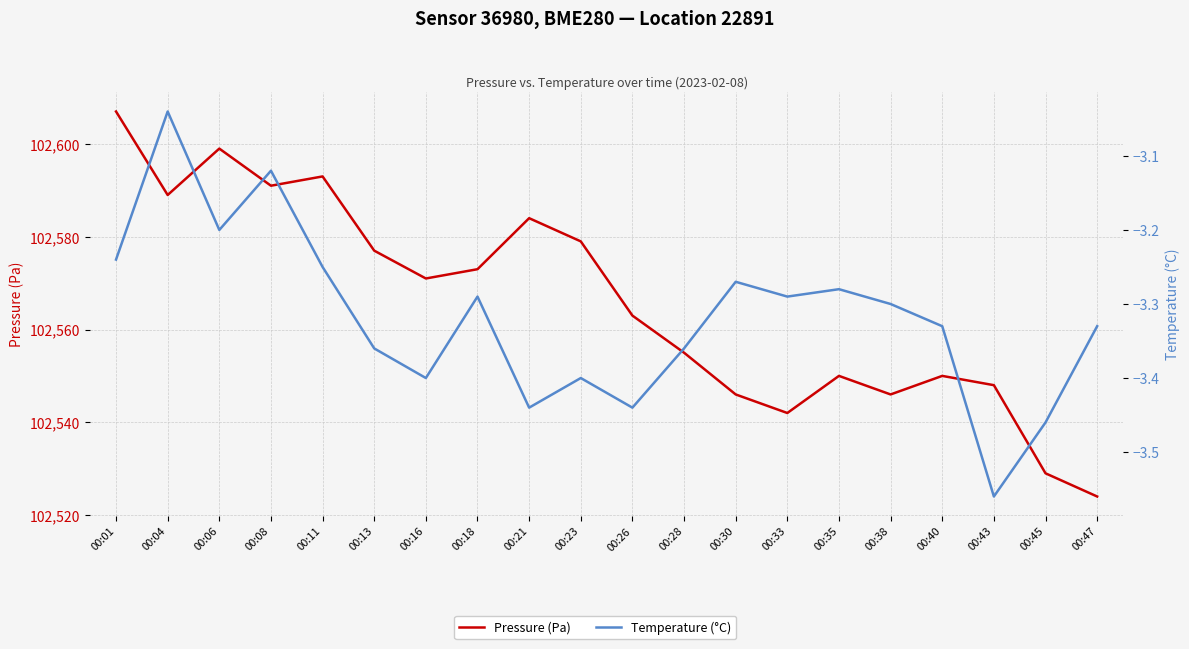

Where is Pressure (Pa) nearest to the value 102565?

00:26